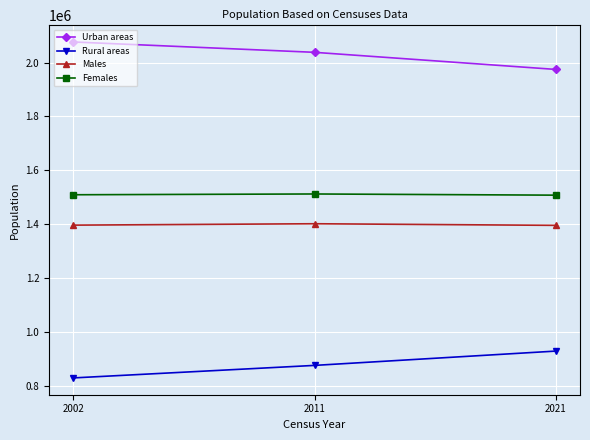

List the labels in order of Urban areas value, smallest first.

2021, 2011, 2002